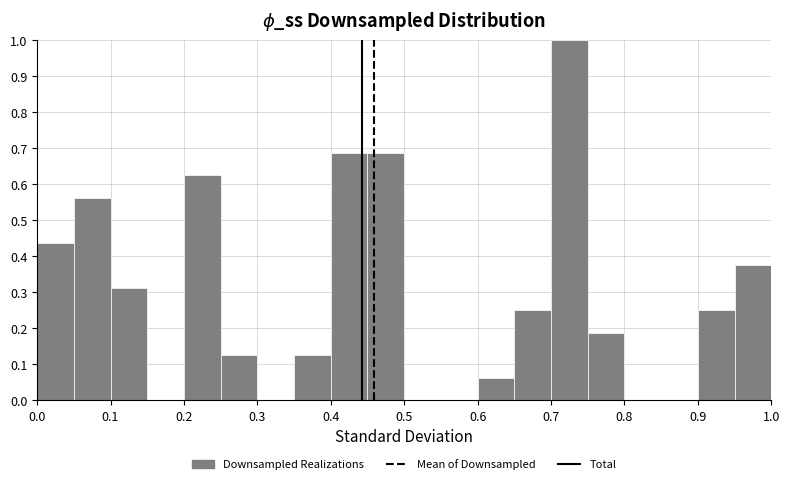

Reading left to right, list every bar in this chart as the range it spans on the x-axis followed by its height. The values are not printed on the chart, so give them approximately, as read against the axis.

0.00 to 0.05: 0.44
0.05 to 0.10: 0.56
0.10 to 0.15: 0.31
0.15 to 0.20: 0
0.20 to 0.25: 0.63
0.25 to 0.30: 0.13
0.30 to 0.35: 0
0.35 to 0.40: 0.13
0.40 to 0.45: 0.69
0.45 to 0.50: 0.69
0.50 to 0.55: 0
0.55 to 0.60: 0
0.60 to 0.65: 0.06
0.65 to 0.70: 0.25
0.70 to 0.75: 1.00
0.75 to 0.80: 0.19
0.80 to 0.85: 0
0.85 to 0.90: 0
0.90 to 0.95: 0.25
0.95 to 1.00: 0.38